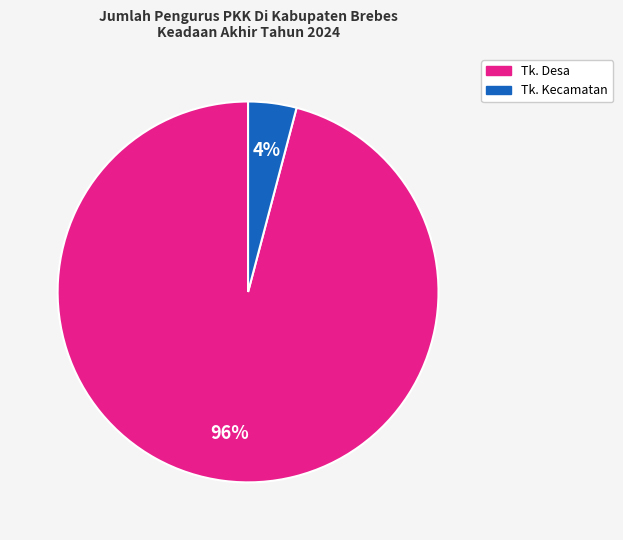

How many segments does this pie chart have?

2